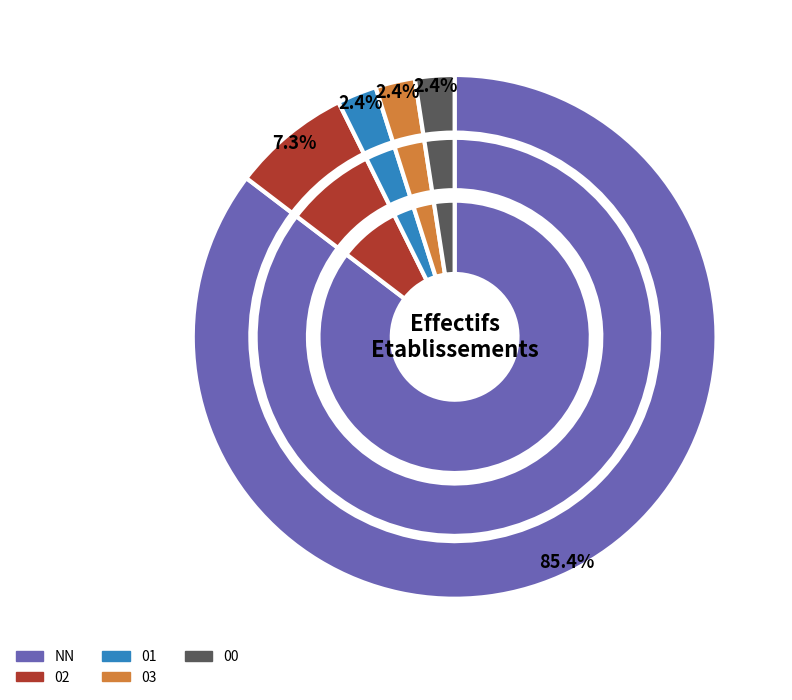

Does NN account for over 50% of the chart?

Yes